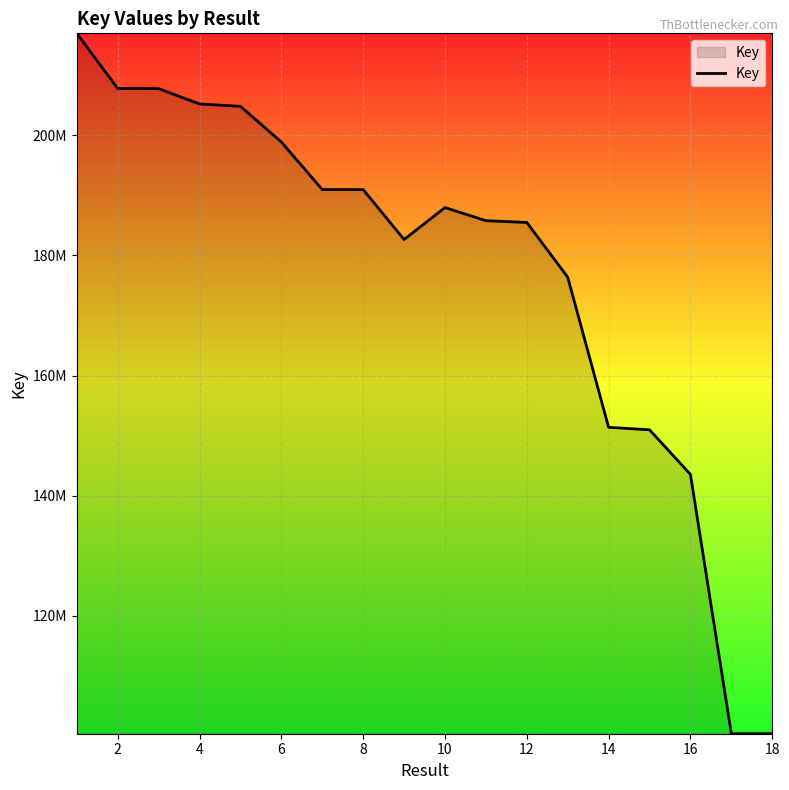

Does the chart display data point markers on the line(s)?

No